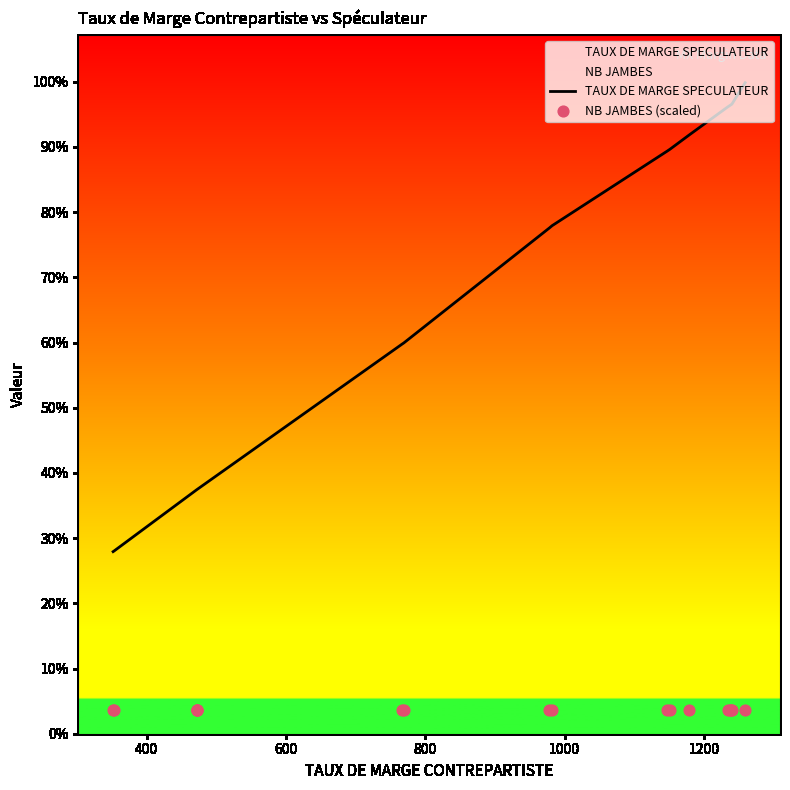

Which series has the largest total across all categories?

TAUX DE MARGE SPECULATEUR